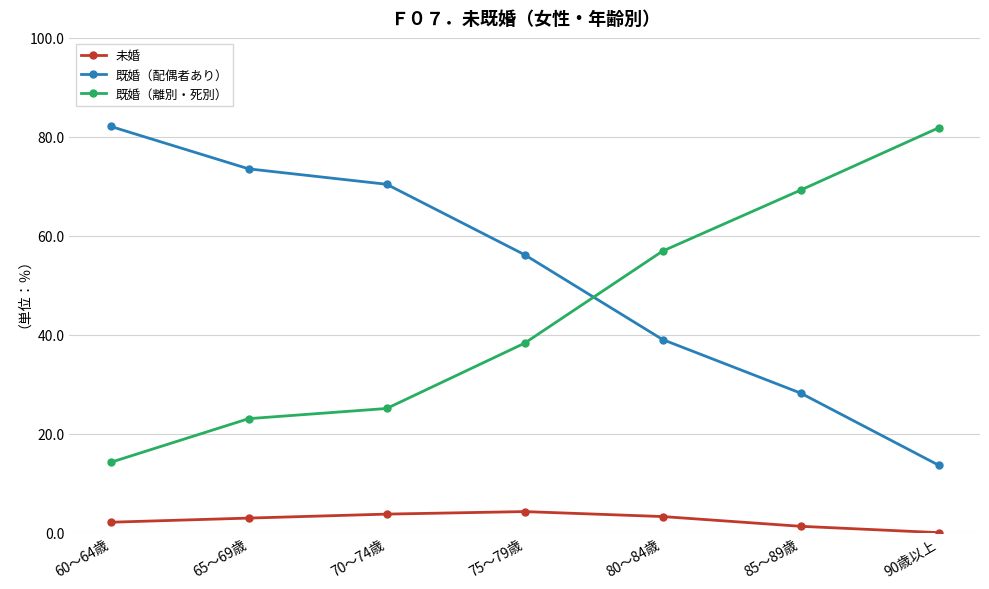

How many values in the 既婚（離別・死別） series exceed 38?

4